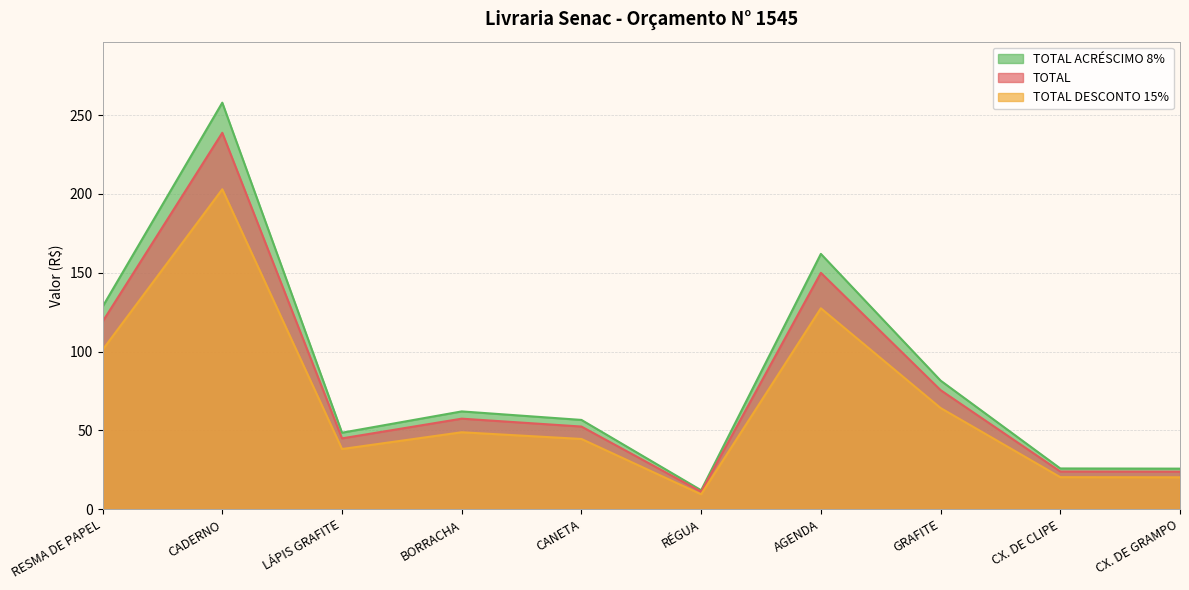

What is the total value across all series at RÉGUA?

32.8